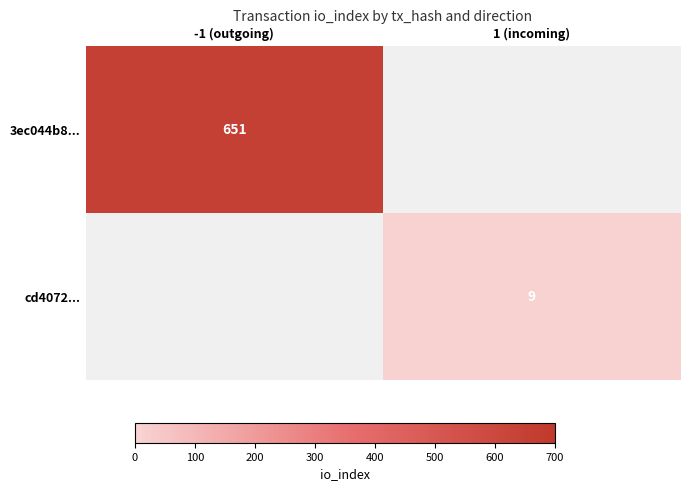

The 3ec044b8... series shows 651 at -1 (outgoing). True or false?

True